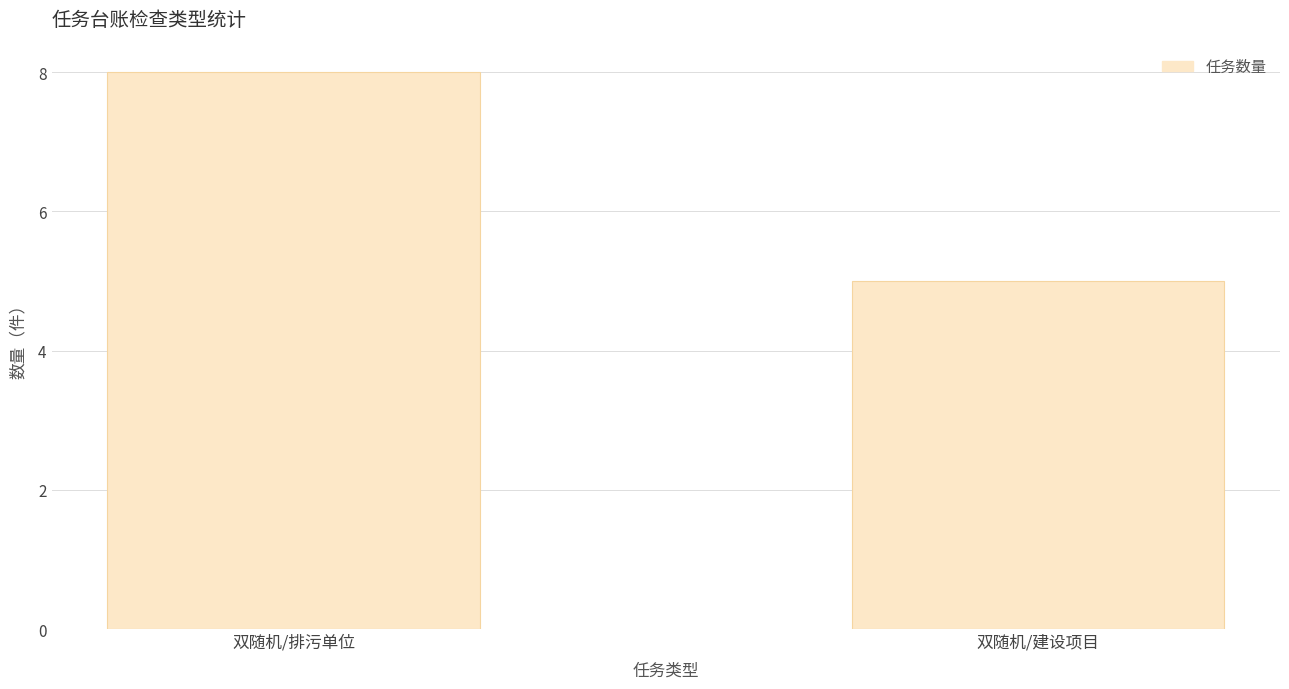

What is the label of the 2nd bar from the right?

双随机/排污单位